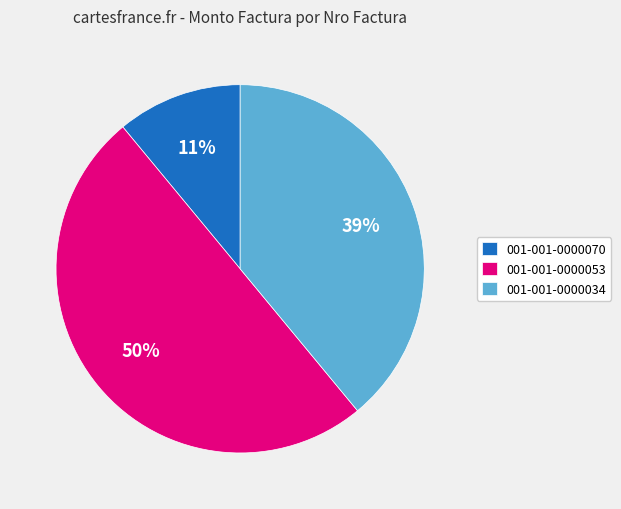

How many segments does this pie chart have?

3